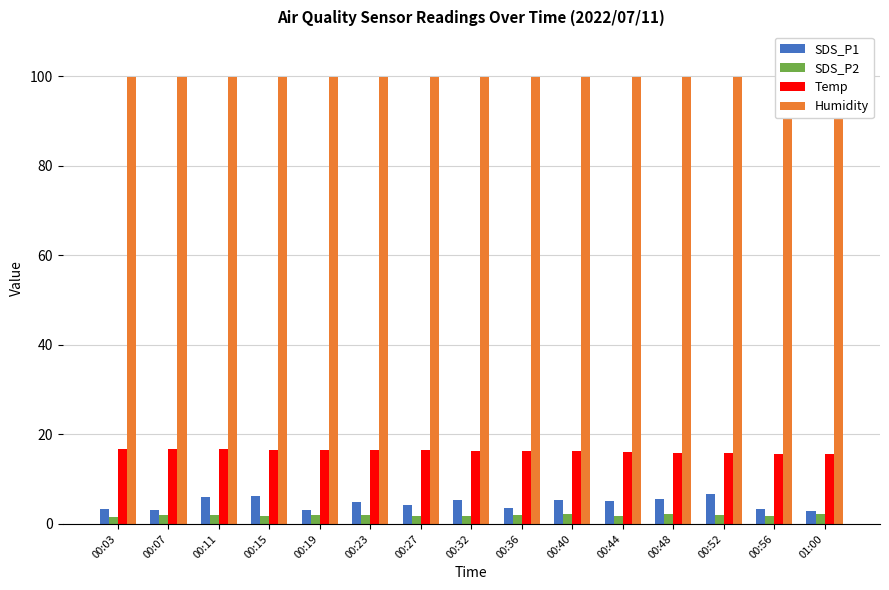

Which has a higher value, 00:19 or 00:15?

00:15